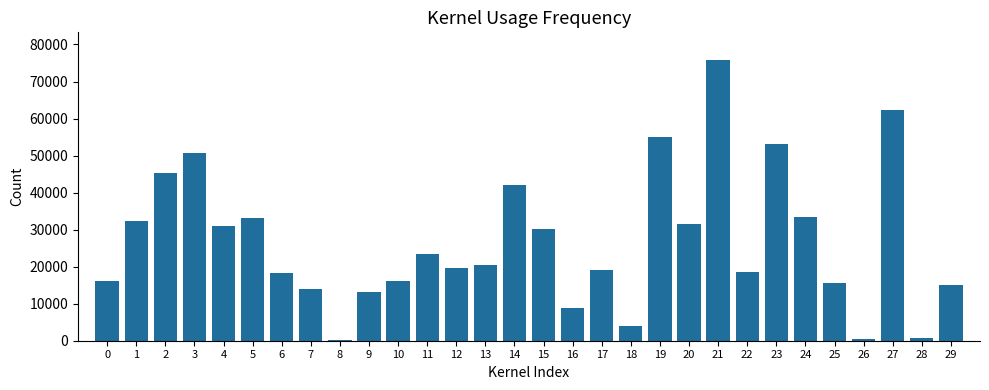

How many data points are above 20409?

15